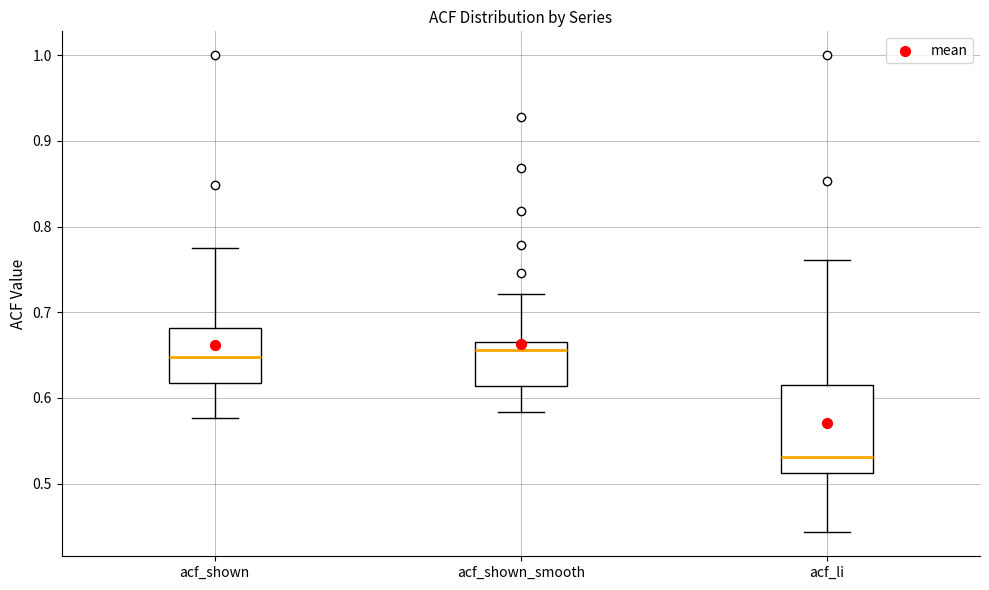

Which box has the lowest median line?

acf_li